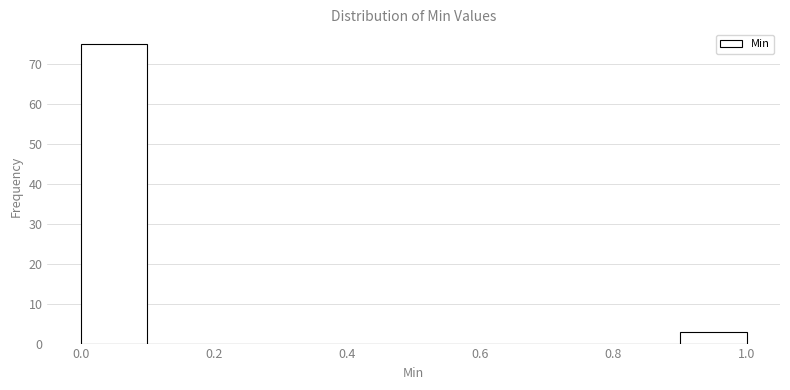

What is the height of the bar covering 0.0 to 0.1 on the x-axis? The values are not printed on the chart, so give them approximately, as read against the axis.

75